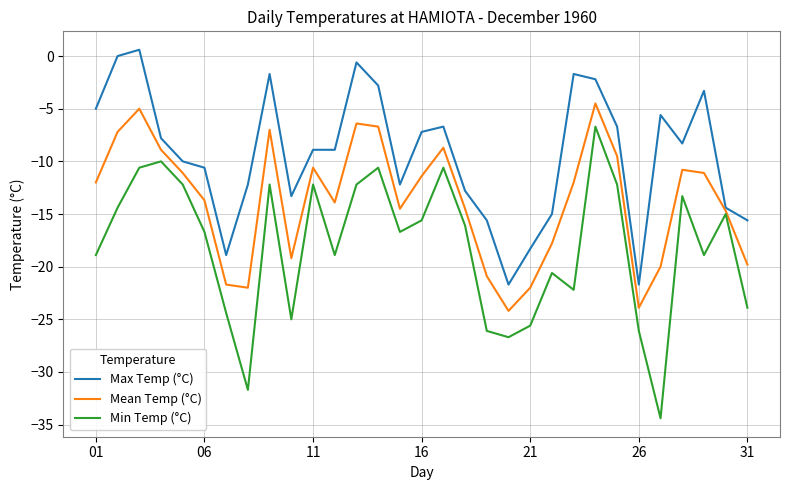

Does the chart have visible grid lines?

Yes